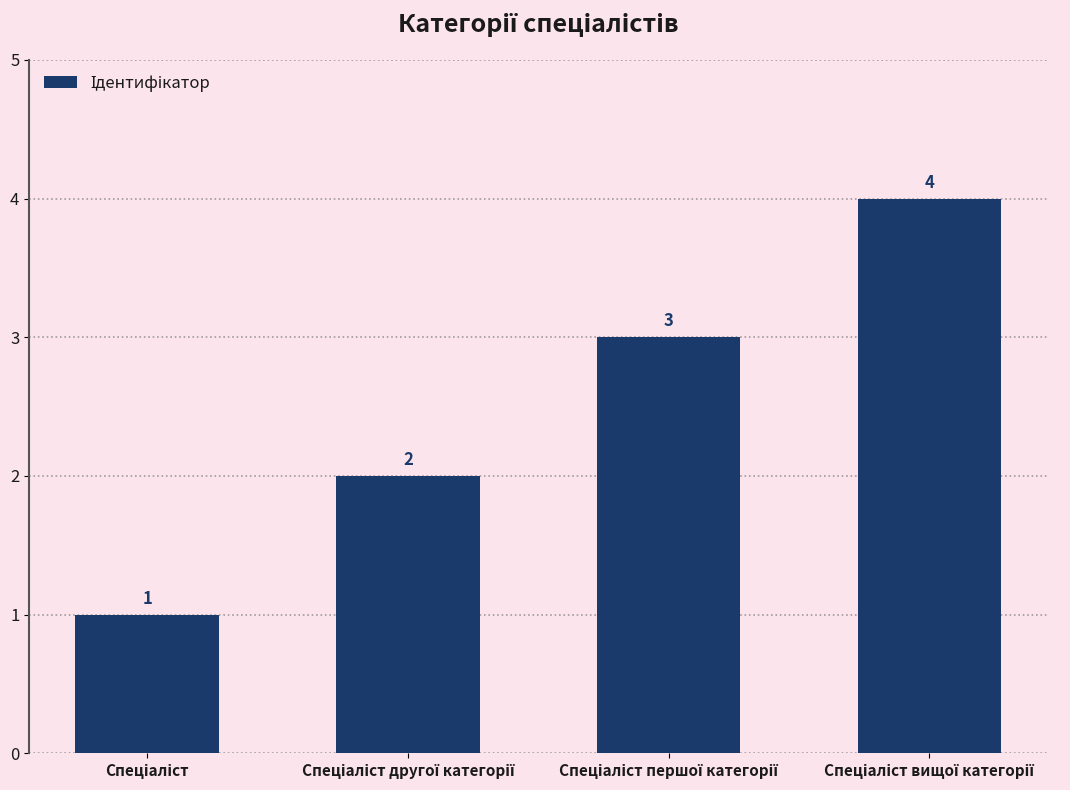

Reading right to left, transcribe all the data shown in this chart.

4	3	2	1